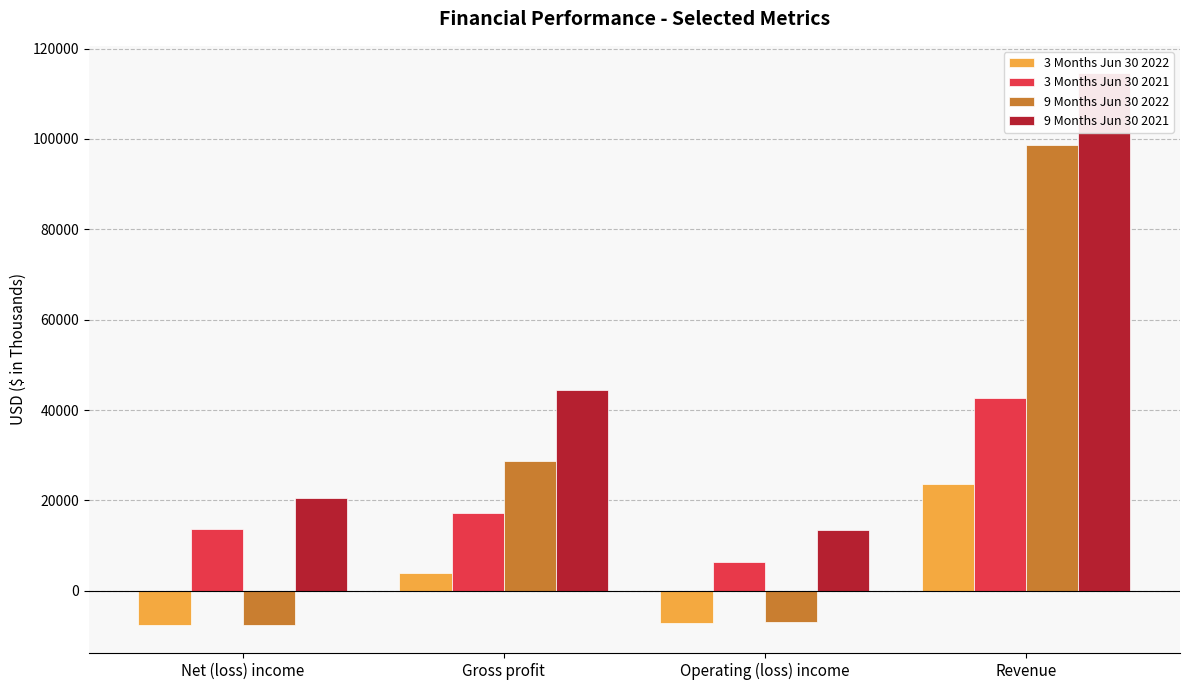

What is the sum of the 9 Months Jun 30 2022 values at Revenue and Net (loss) income?

91101